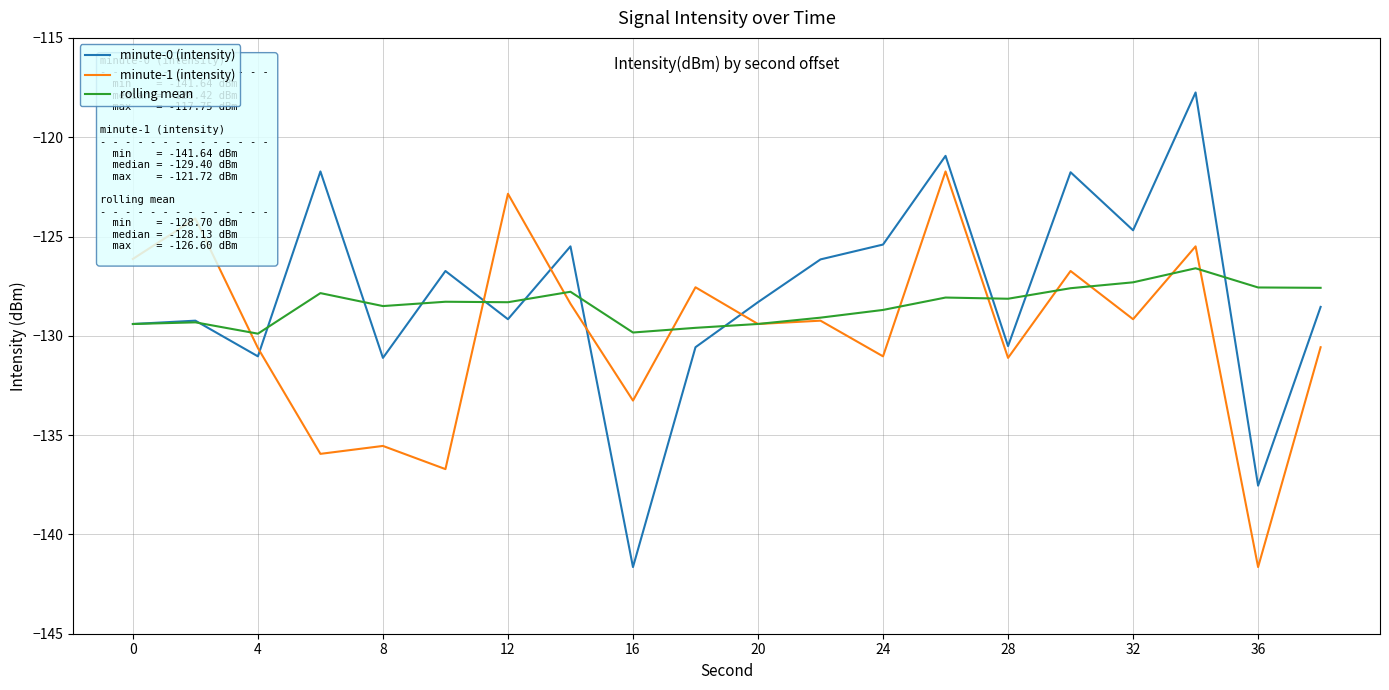

Which series has the largest range (max minus min)?

minute-0 (intensity)